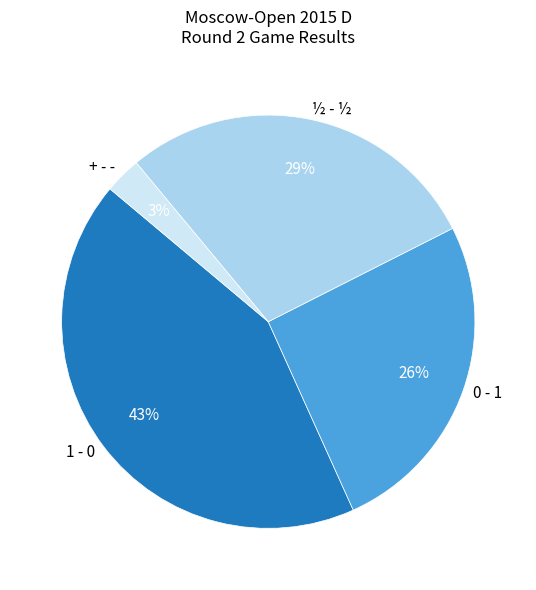

To the nearest percent, what is the difference between the largest and smallest slice percentages?

40%